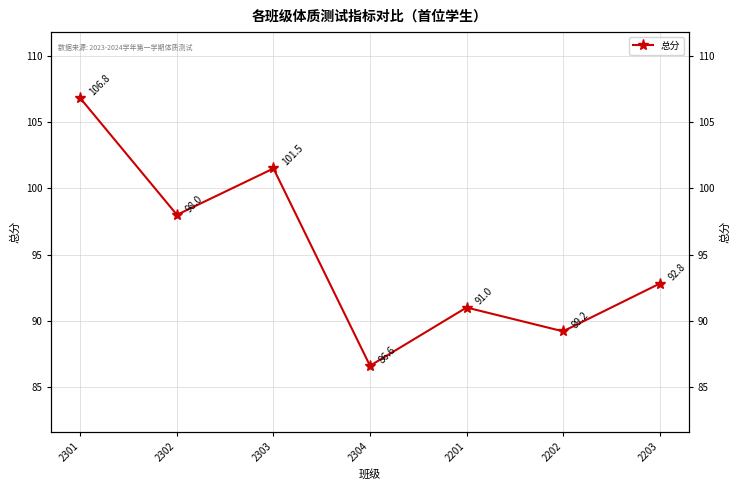

The chart shows a value of 86.6 at 2304. True or false?

True